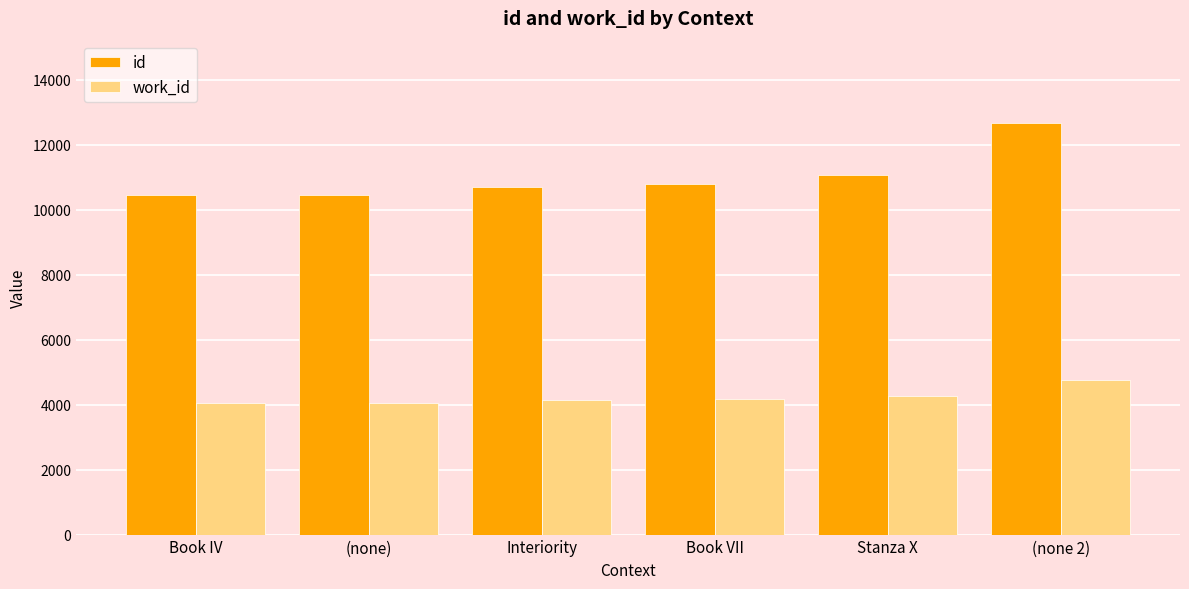

List the series in order of their overall mean, highest first.

id, work_id